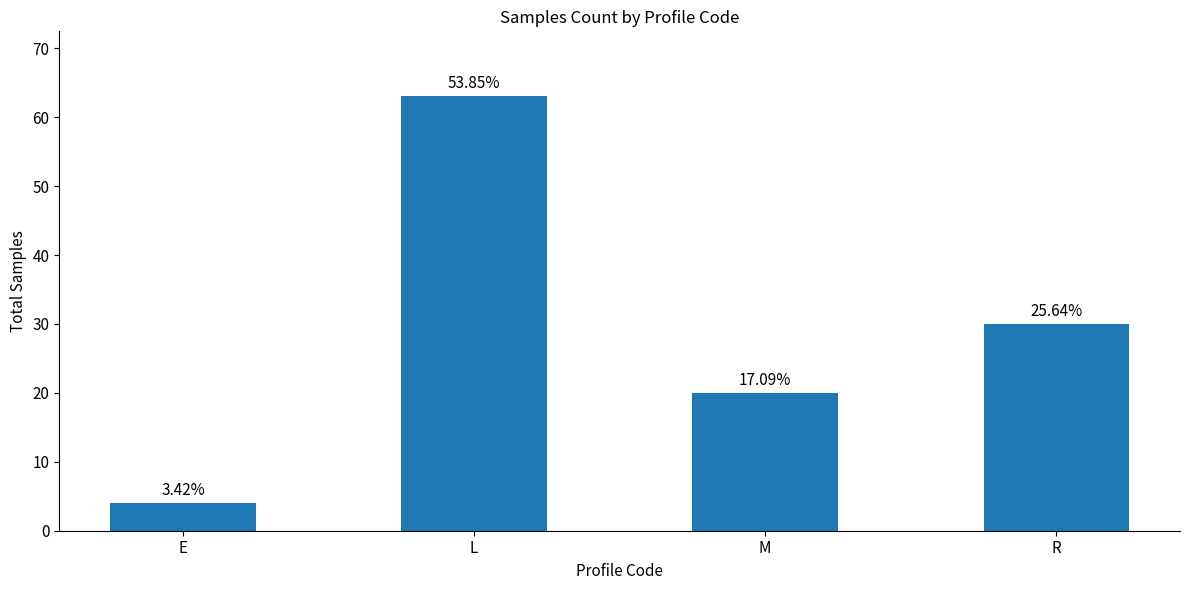

How many bars are there in total?

4